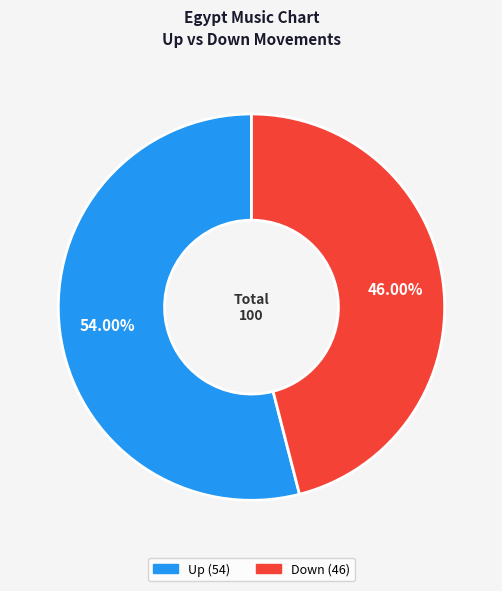

Does any single category account for the majority?

Yes